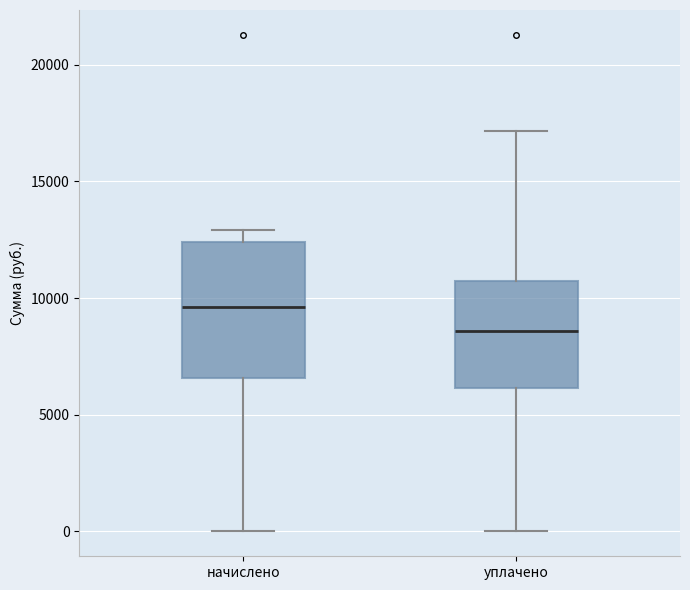

Which box has the lowest median line?

уплачено